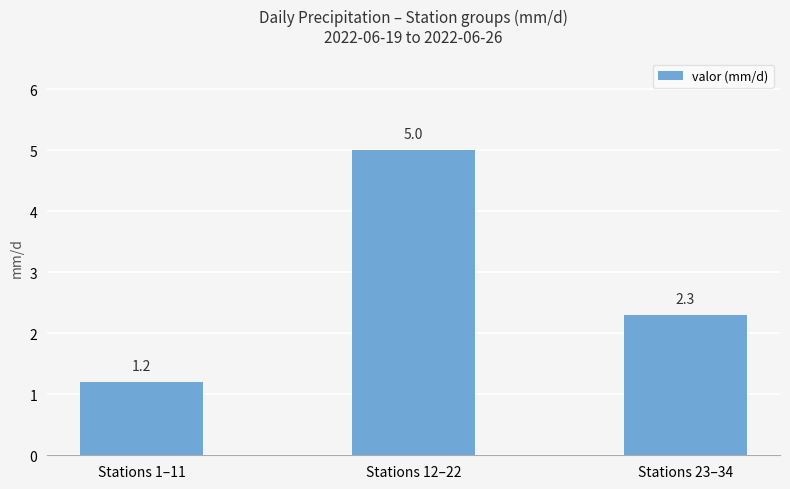

The chart shows a value of 2.1 at Stations 12–22. True or false?

False